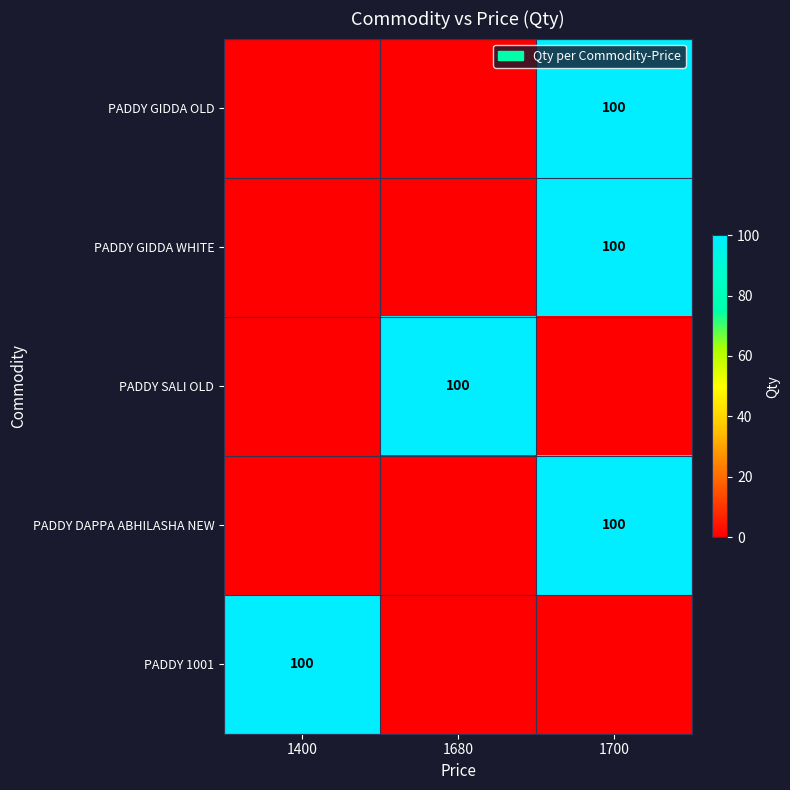

True or false: PADDY SALI OLD has a value of 177 at 1680.

False